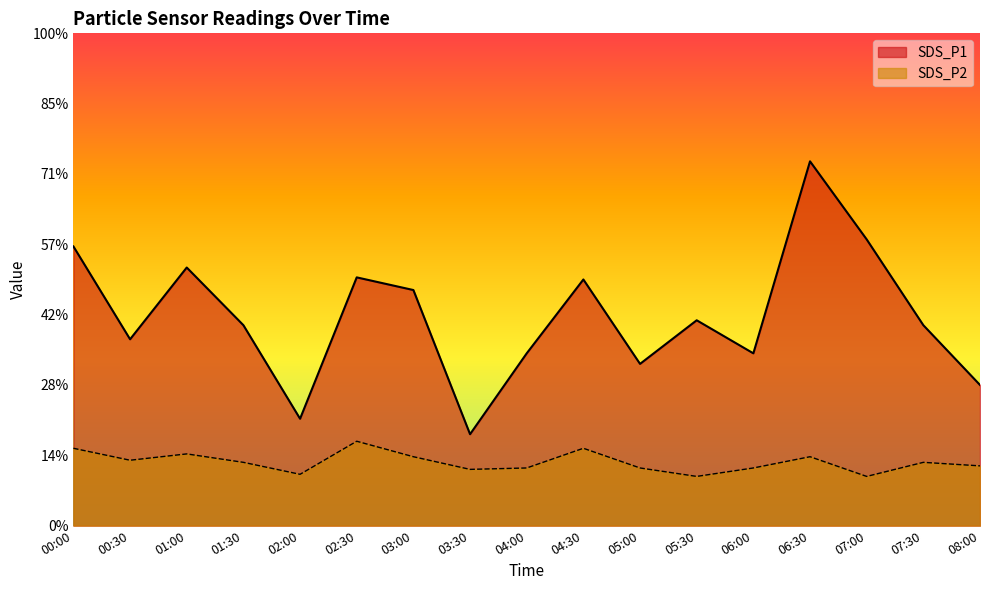

True or false: SDS_P1 has more than 1 interior local peaks.

True